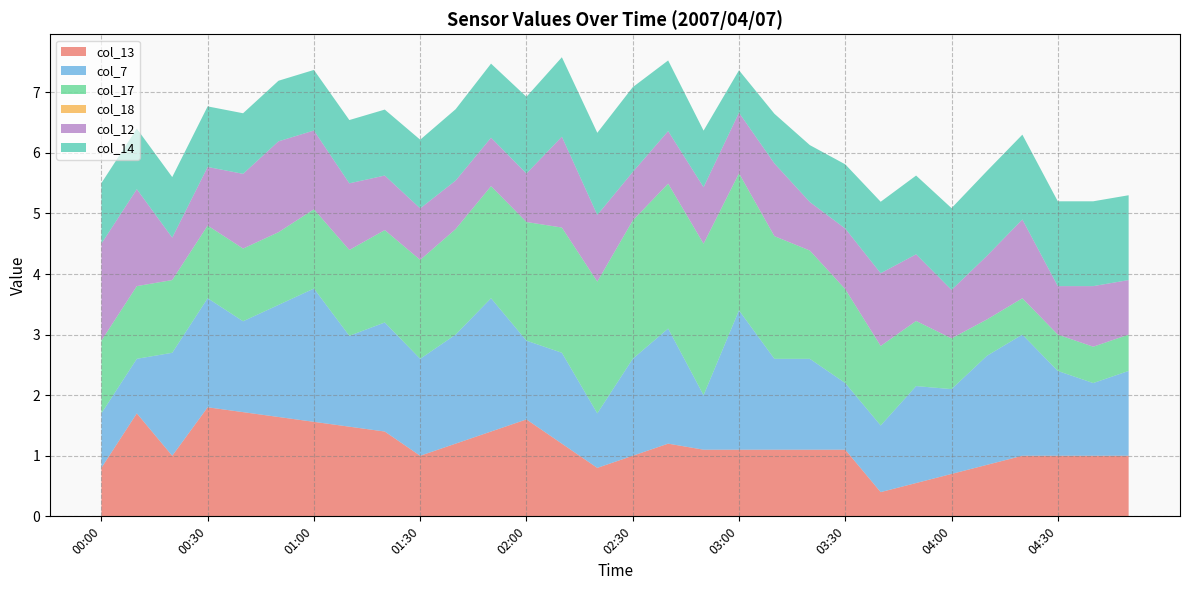

True or false: col_13 has a value of 1.9 at 03:30.

False